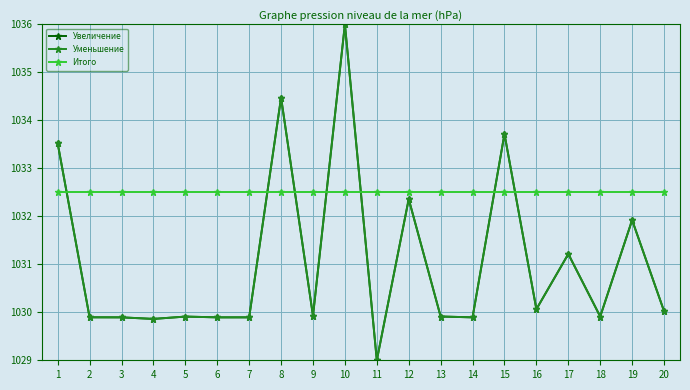

Reading left to right, extract all data points from this chart.

Увеличение: 1=1033.5	2=1029.9	3=1029.9	4=1029.9	5=1029.9	6=1029.9	7=1029.9	8=1034.5	9=1029.9	10=1036.0	11=1029.0	12=1032.4	13=1029.9	14=1029.9	15=1033.7	16=1030.1	17=1031.2	18=1029.9	19=1031.9	20=1030.0
Уменьшение: 1=1033.5	2=1029.9	3=1029.9	4=1029.9	5=1029.9	6=1029.9	7=1029.9	8=1034.5	9=1029.9	10=1036.0	11=1029.0	12=1032.4	13=1029.9	14=1029.9	15=1033.7	16=1030.1	17=1031.2	18=1029.9	19=1031.9	20=1030.0
Итого: 1=1032.5	2=1032.5	3=1032.5	4=1032.5	5=1032.5	6=1032.5	7=1032.5	8=1032.5	9=1032.5	10=1032.5	11=1032.5	12=1032.5	13=1032.5	14=1032.5	15=1032.5	16=1032.5	17=1032.5	18=1032.5	19=1032.5	20=1032.5